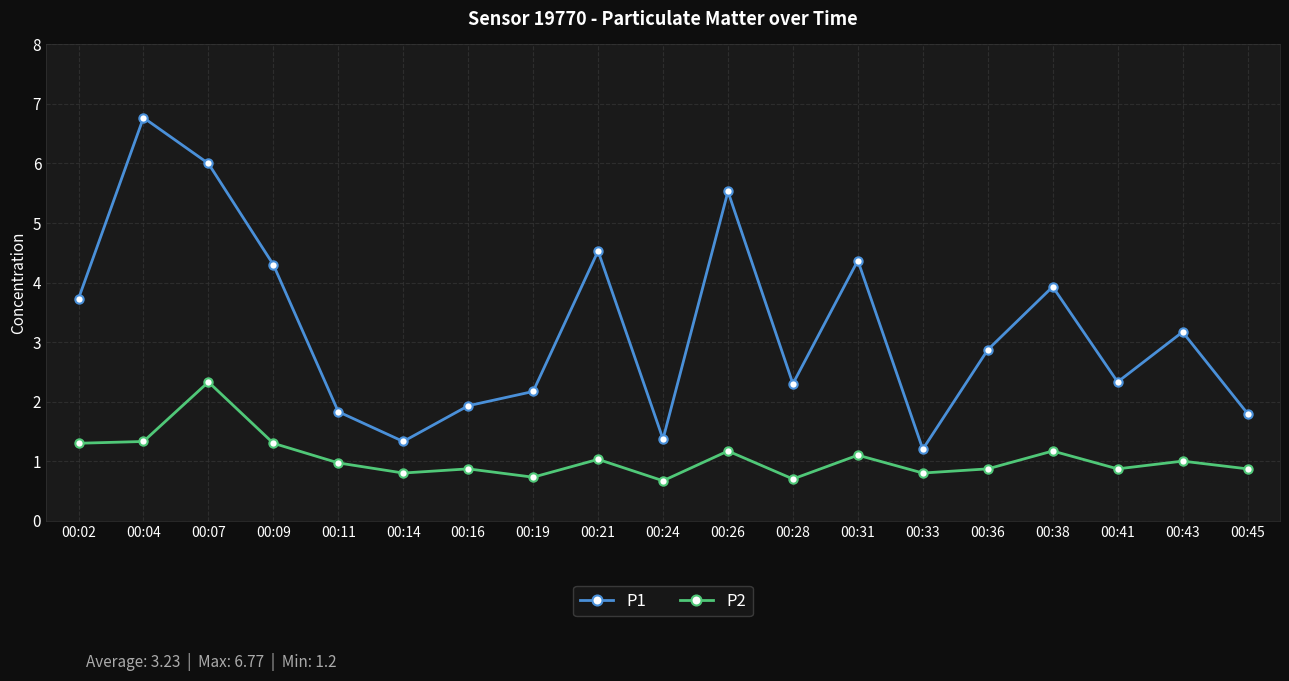

True or false: P2 has more than 2 points higher than both neighbors.

True